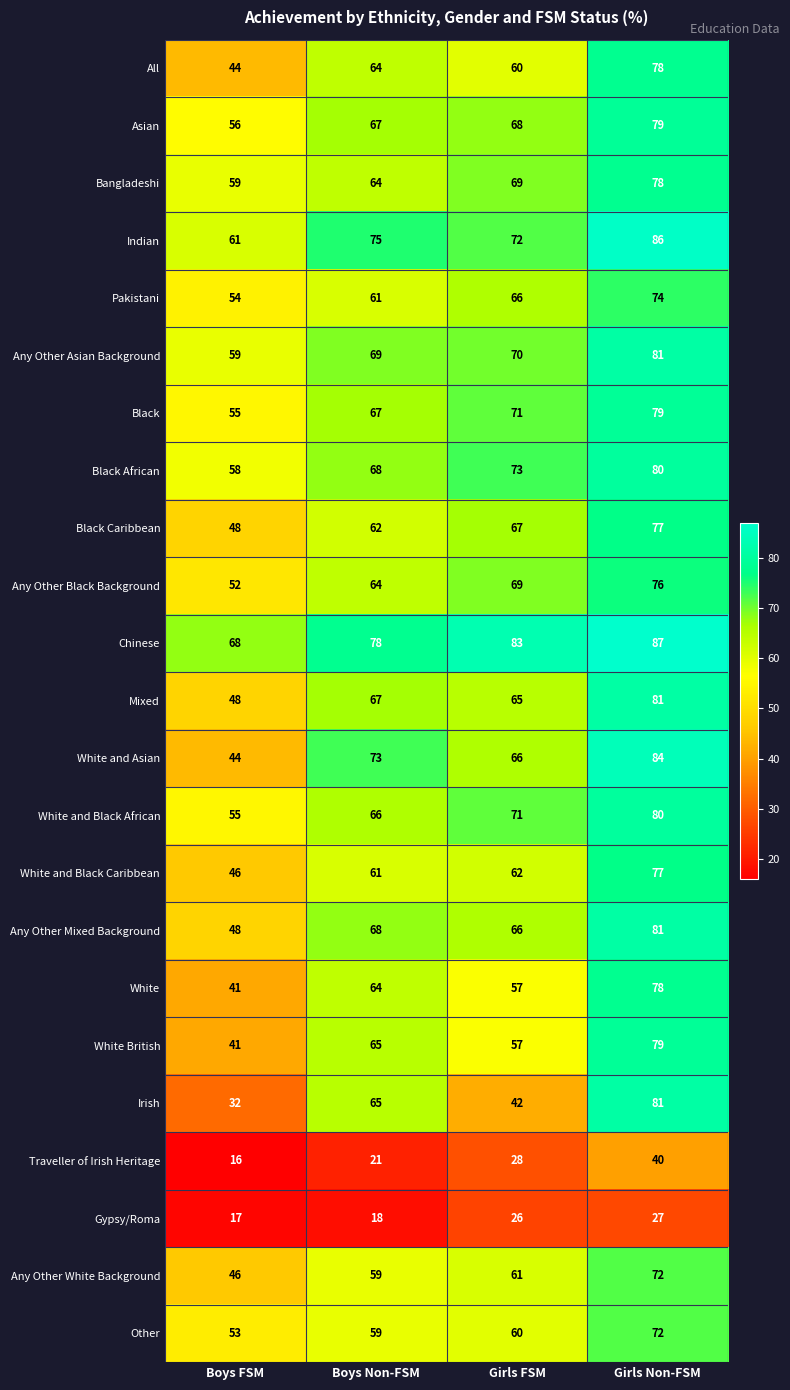

What is the difference between the maximum and minimum values in the Traveller of Irish Heritage series?

24